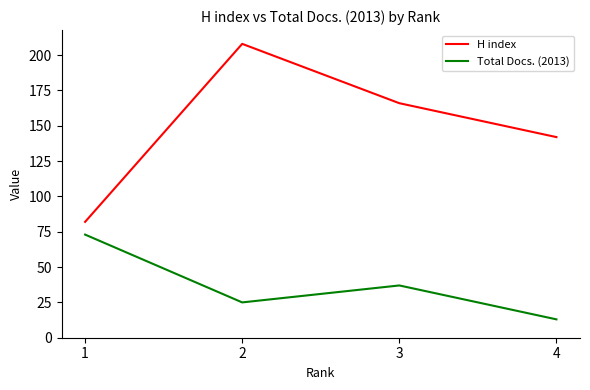

What is the highest value of the H index series?

208